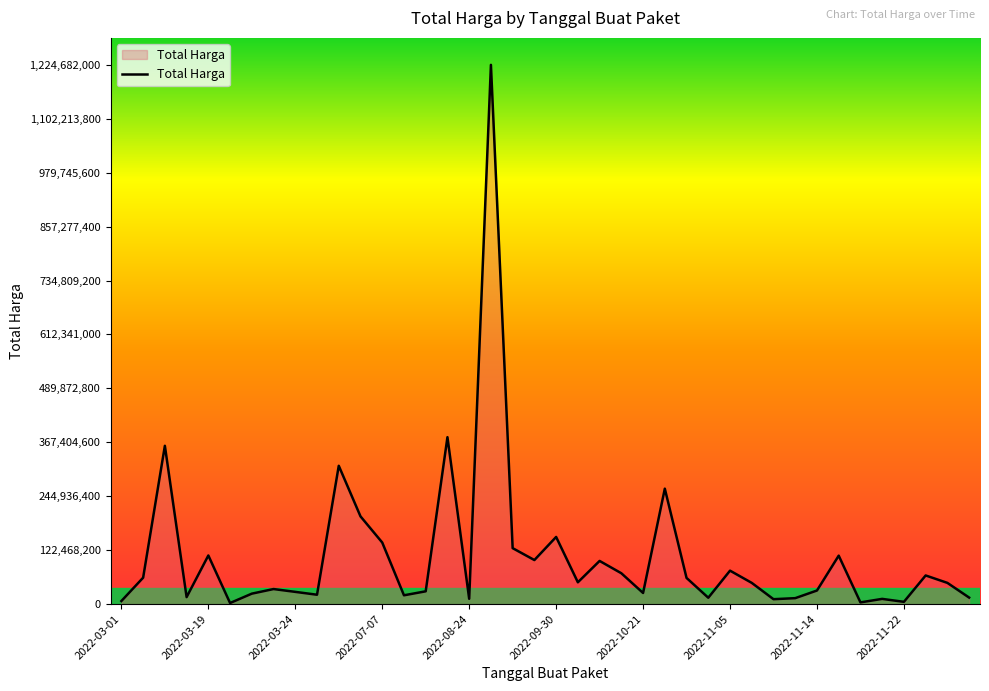

What is the difference between the maximum and minimum values?

1222286250